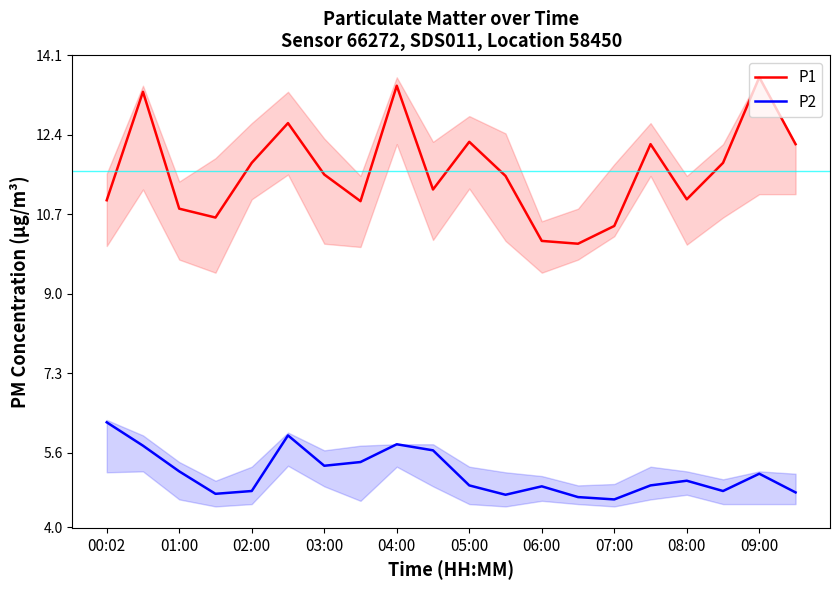

What is the difference between the maximum and second lowest values in the P1 series?

3.5